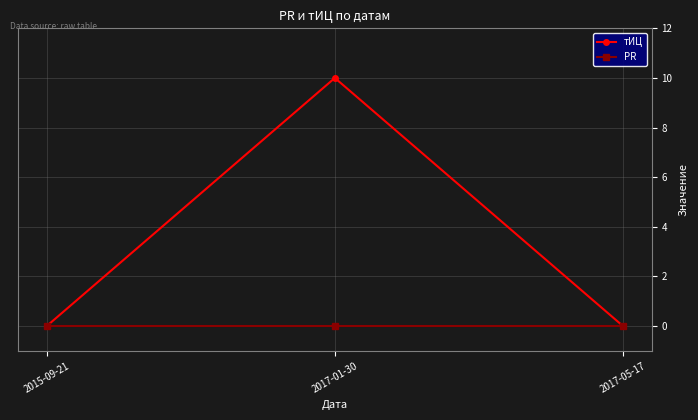

The тИЦ series shows -3 at 2017-05-17. True or false?

False